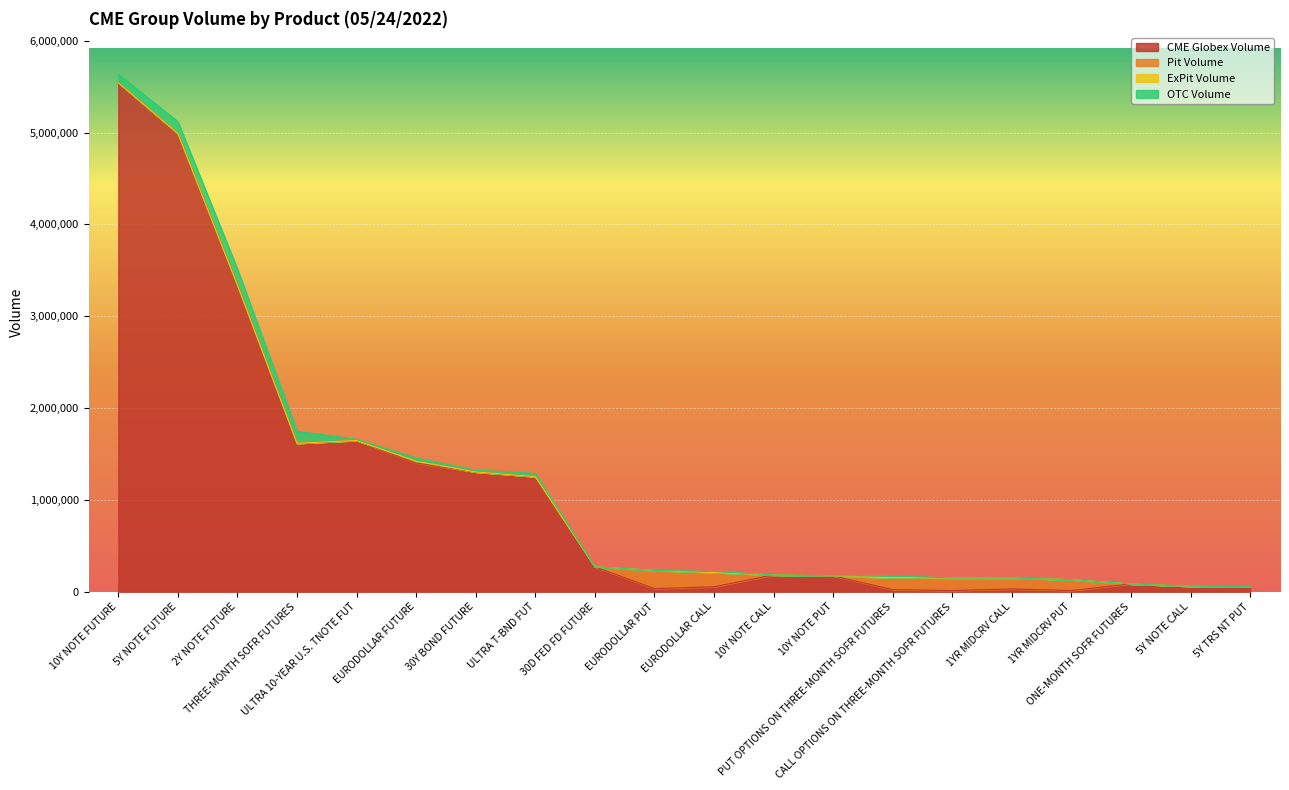

What is the total value across all series at PUT OPTIONS ON THREE-MONTH SOFR FUTURES?

172969